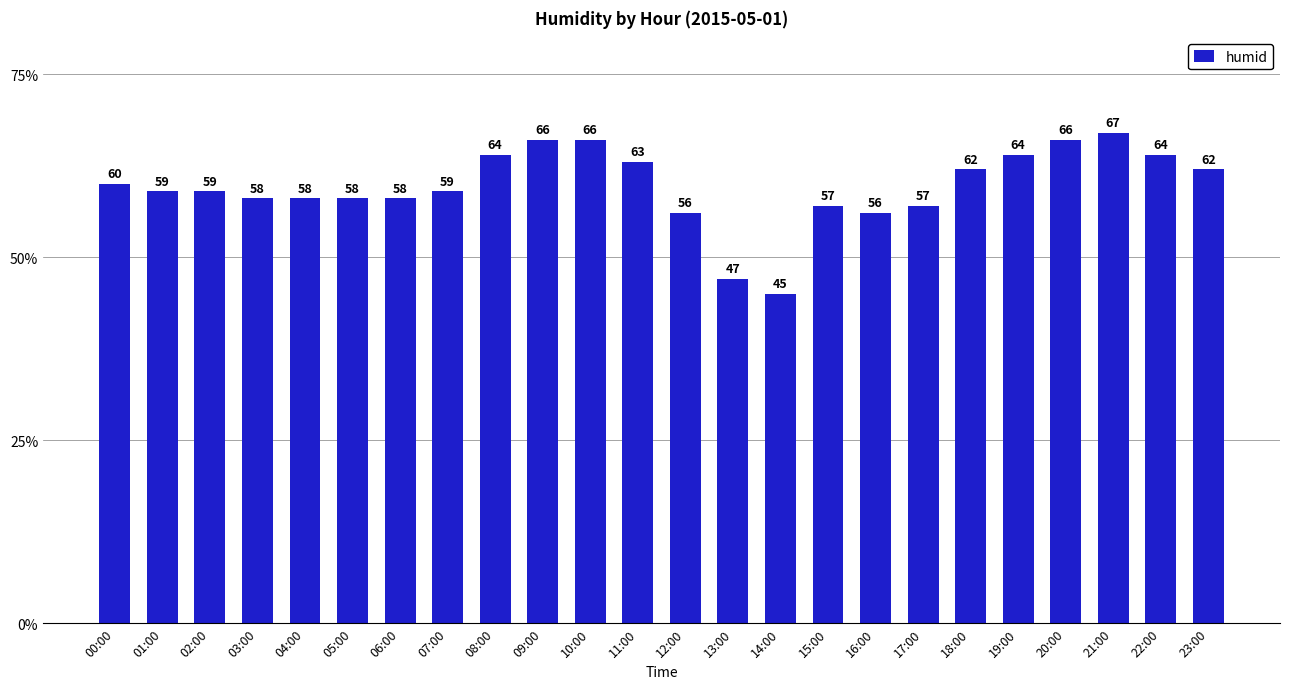

At which category does the chart reach its minimum across all series?

14:00